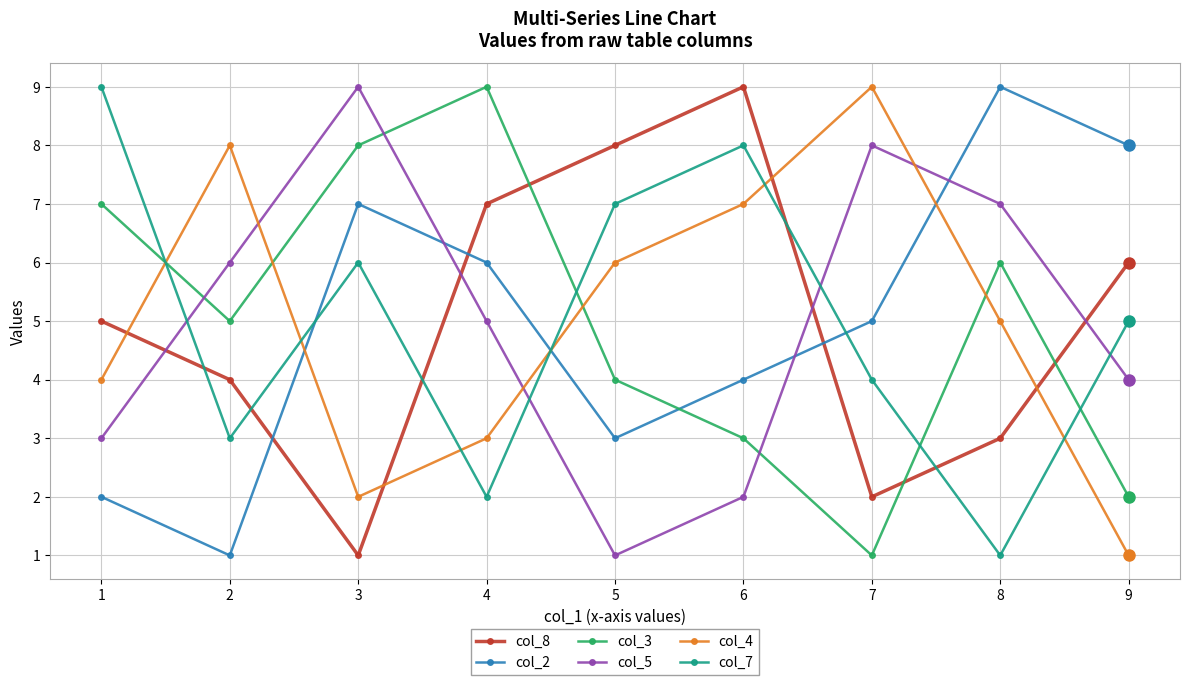

What is the difference between the maximum and minimum values in the col_4 series?

8